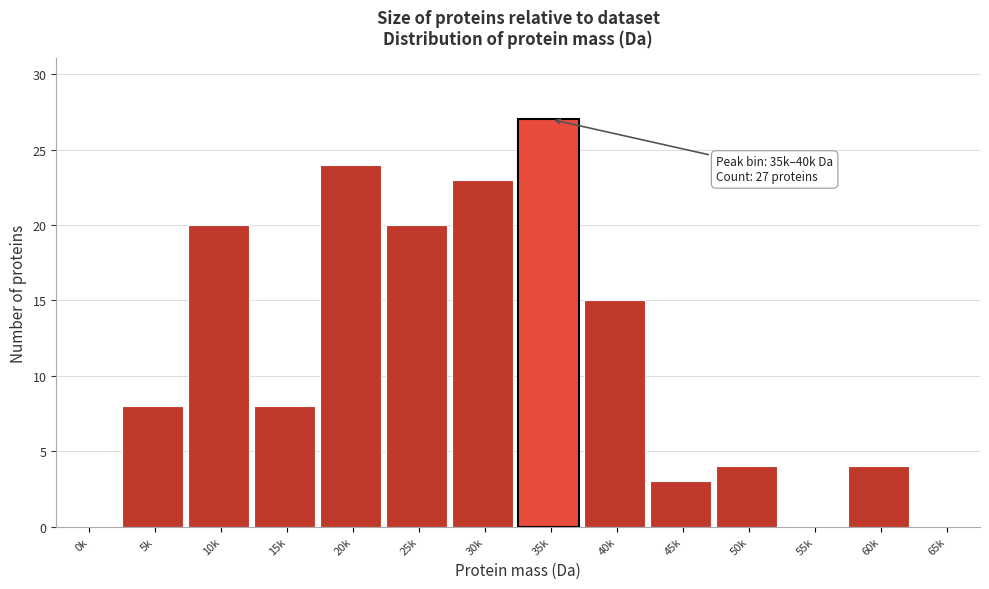

Reading left to right, extract all data points from this chart.

0k=0	5k=8	10k=20	15k=8	20k=24	25k=20	30k=23	35k=27	40k=15	45k=3	50k=4	55k=0	60k=4	65k=0